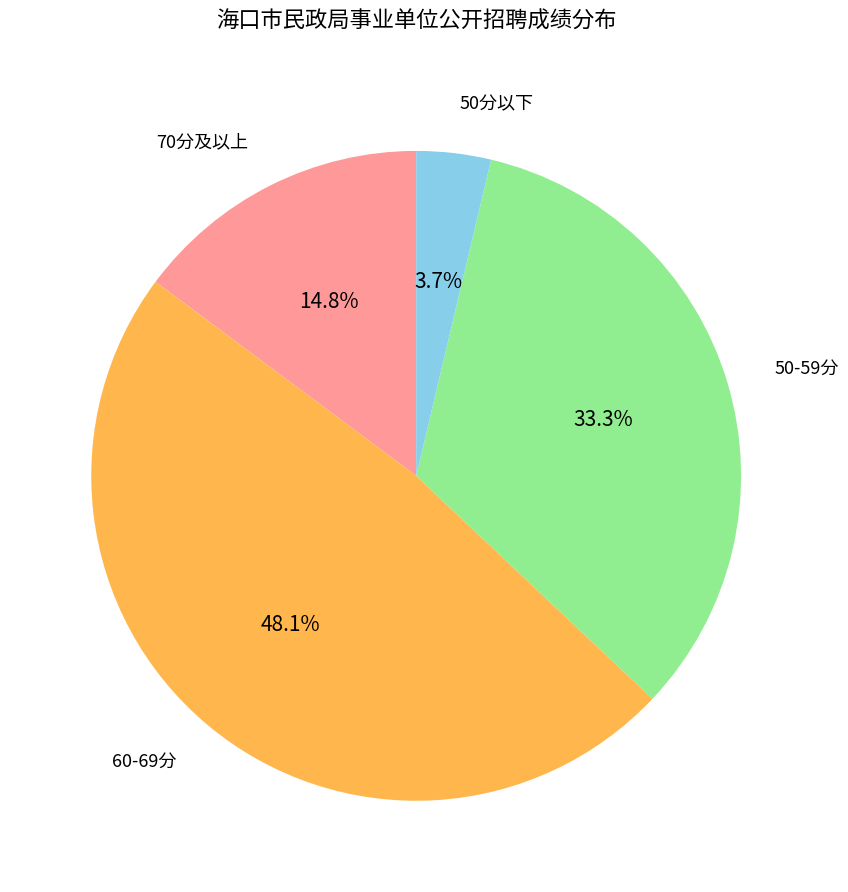

Count the number of slices in the pie.

4